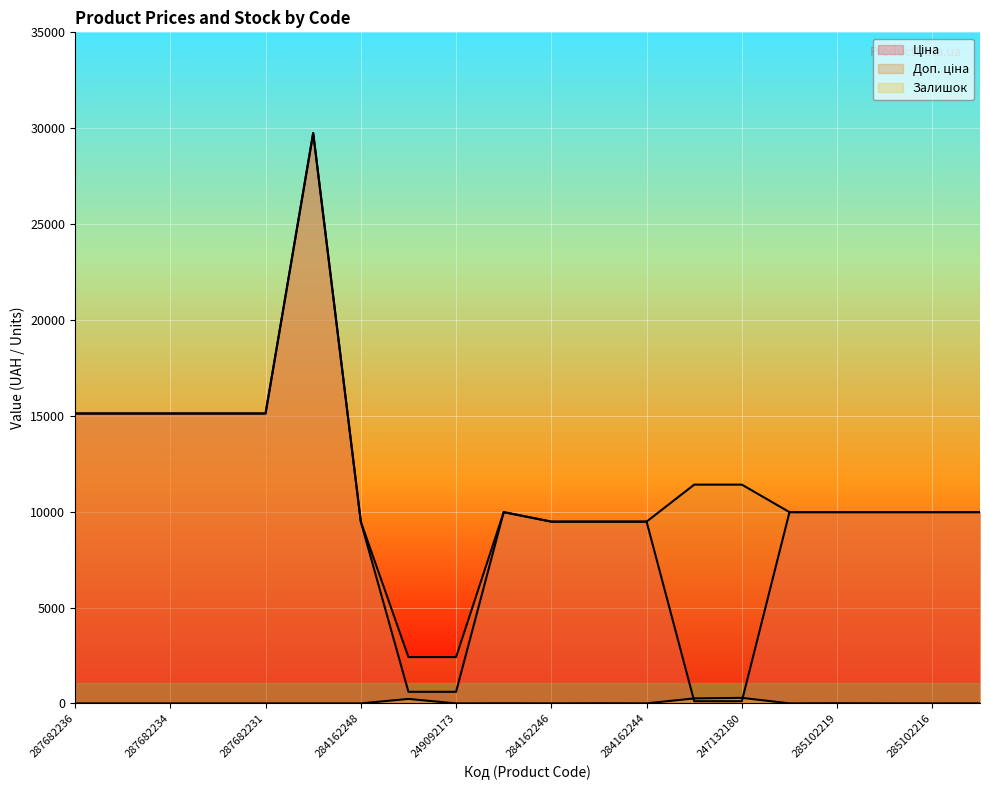

What are all the series names shown in the legend?

Ціна, Доп. ціна, Залишок